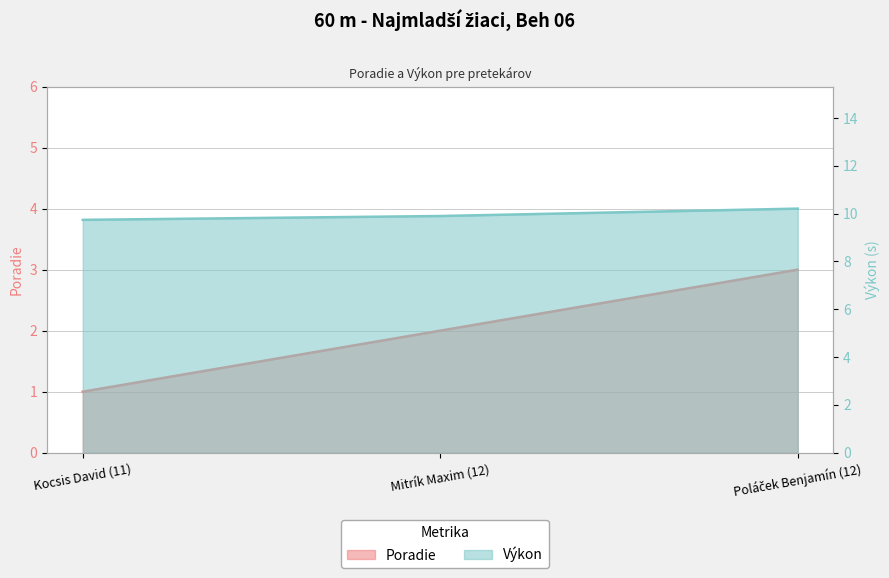

At which category is the sum across all series the highest?

Poláček Benjamín (12)